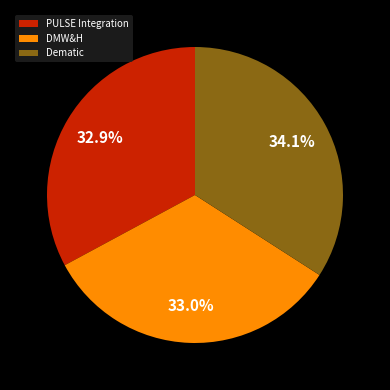

Which category has the biggest portion of the pie?

Dematic